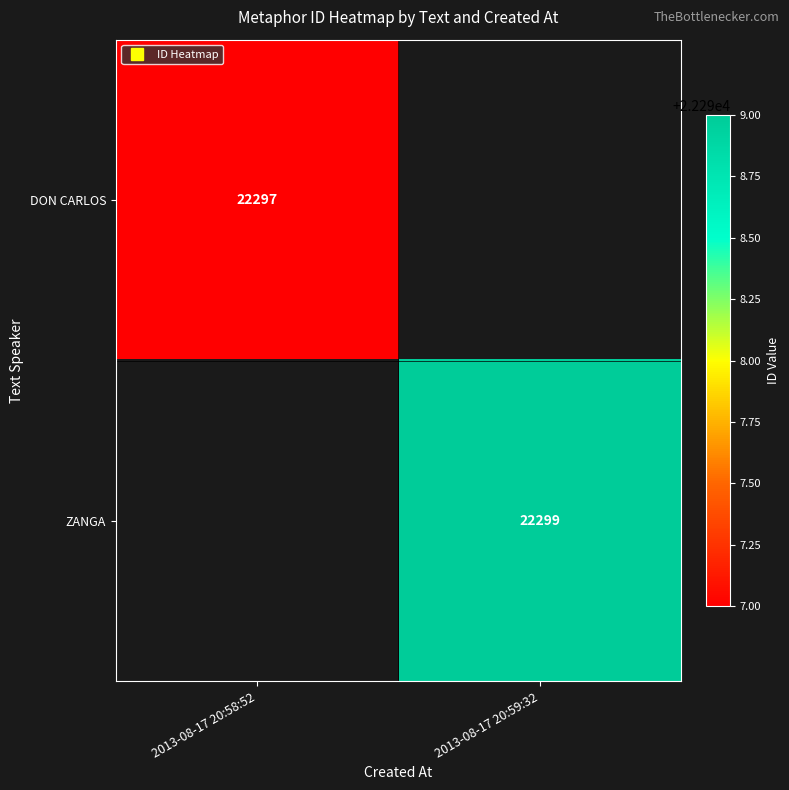

How many values in ZANGA are above zero?

1